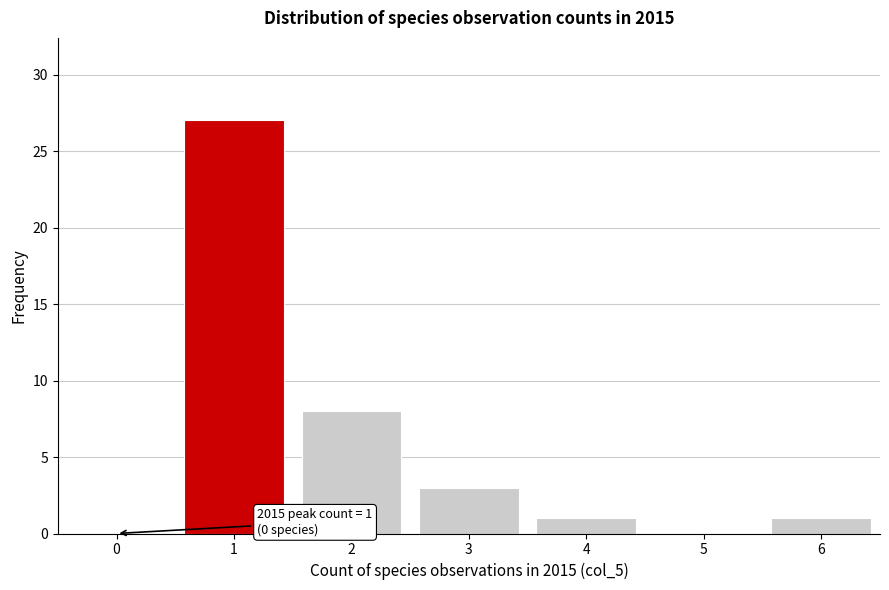

Reading left to right, transcribe all the data shown in this chart.

0=0	1=27	2=8	3=3	4=1	5=0	6=1